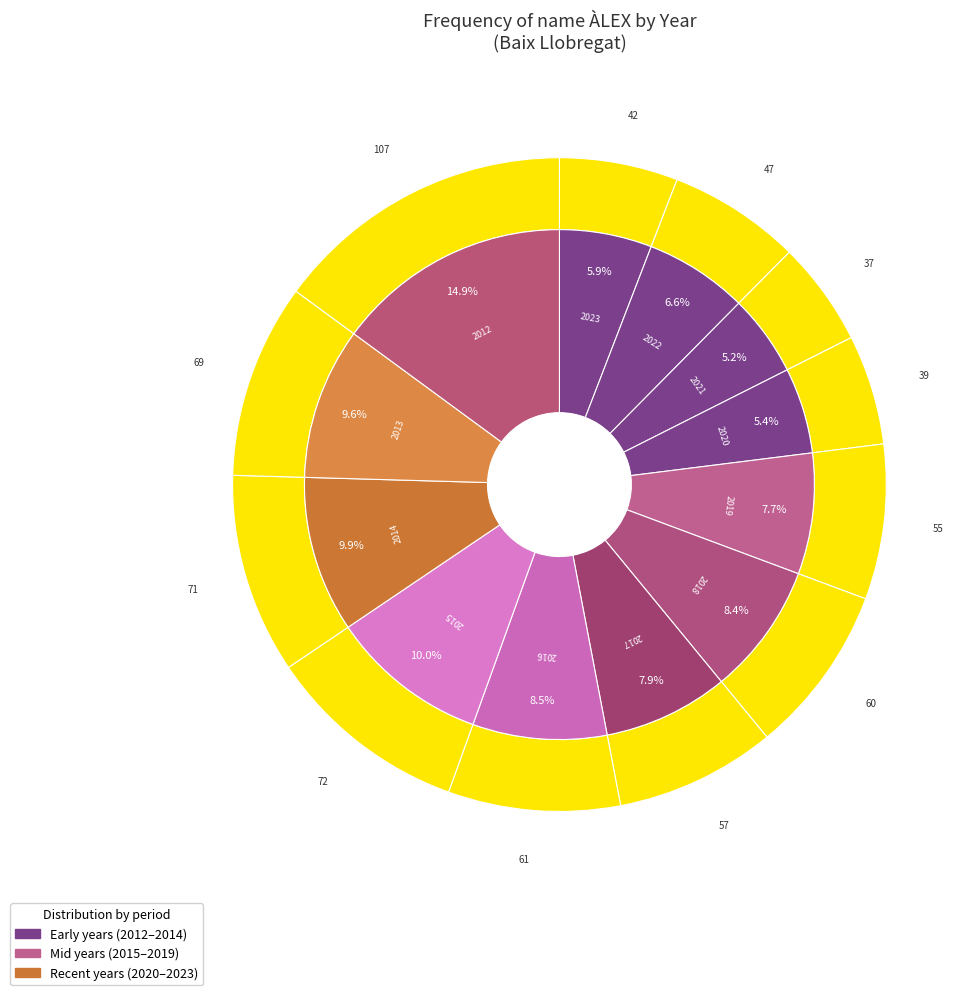

To the nearest percent, what is the combined percentage of 2015 and 2019?

18%